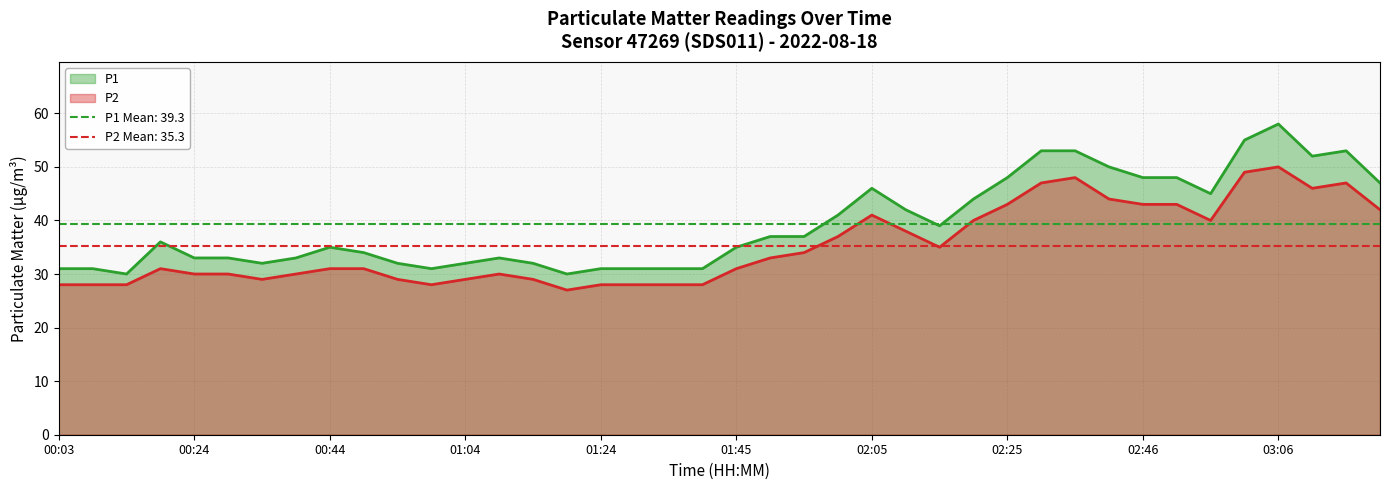

What is the maximum value shown in the chart?

58